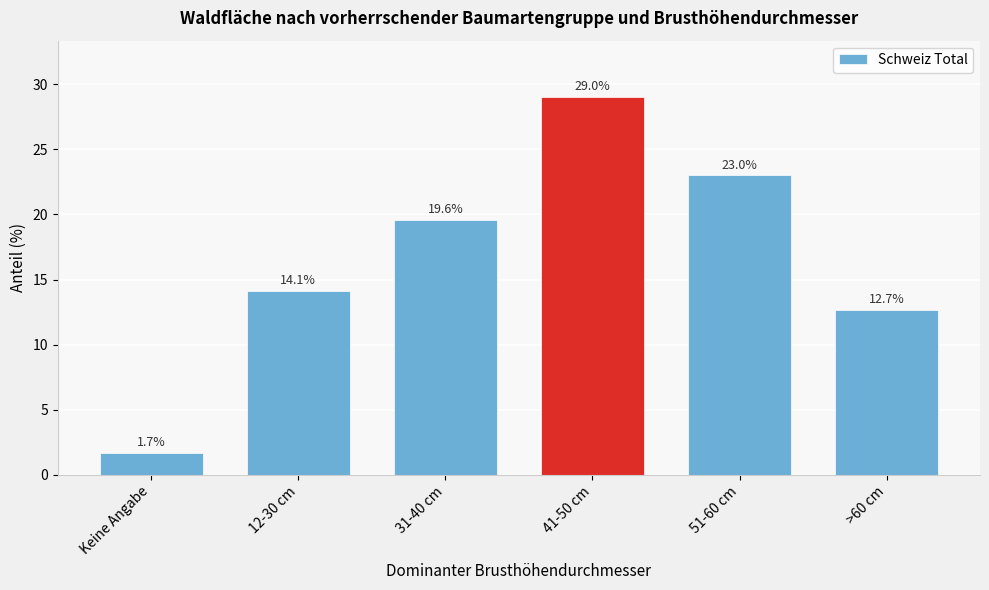

Reading right to left, transcribe all the data shown in this chart.

12.7	23.0	29.0	19.6	14.1	1.7